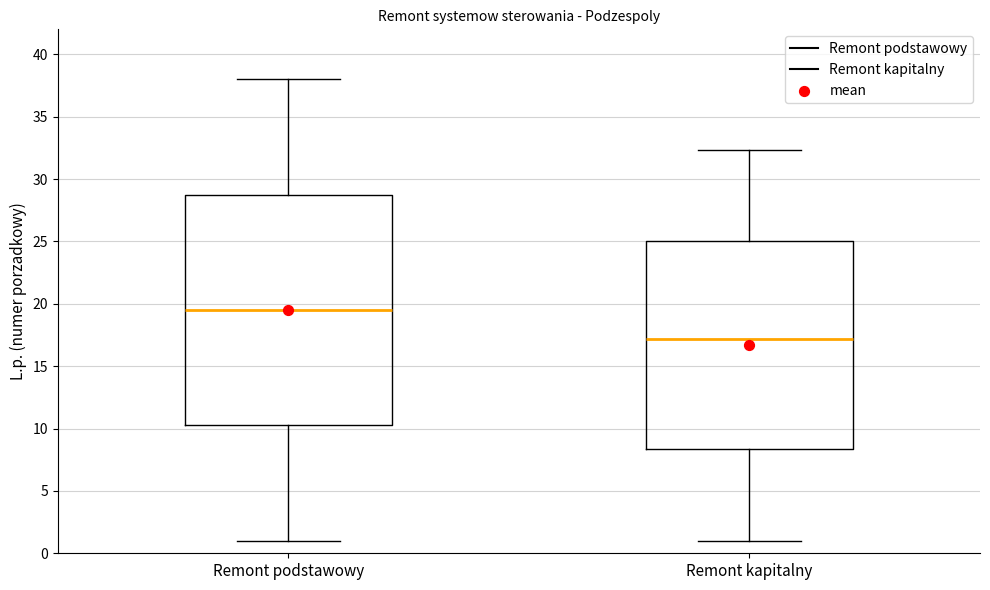

Reading left to right, read every box against the y-axis: the position of its median line, the range the box covers, and the ends of its whiskers. The values are not printed on the chart, so give them approximately, as read against the axis.

Remont podstawowy: median 19.5, box 10.5 to 29.0, whiskers 1.0 to 38.0
Remont kapitalny: median 17.0, box 8.5 to 25.0, whiskers 1.0 to 32.5